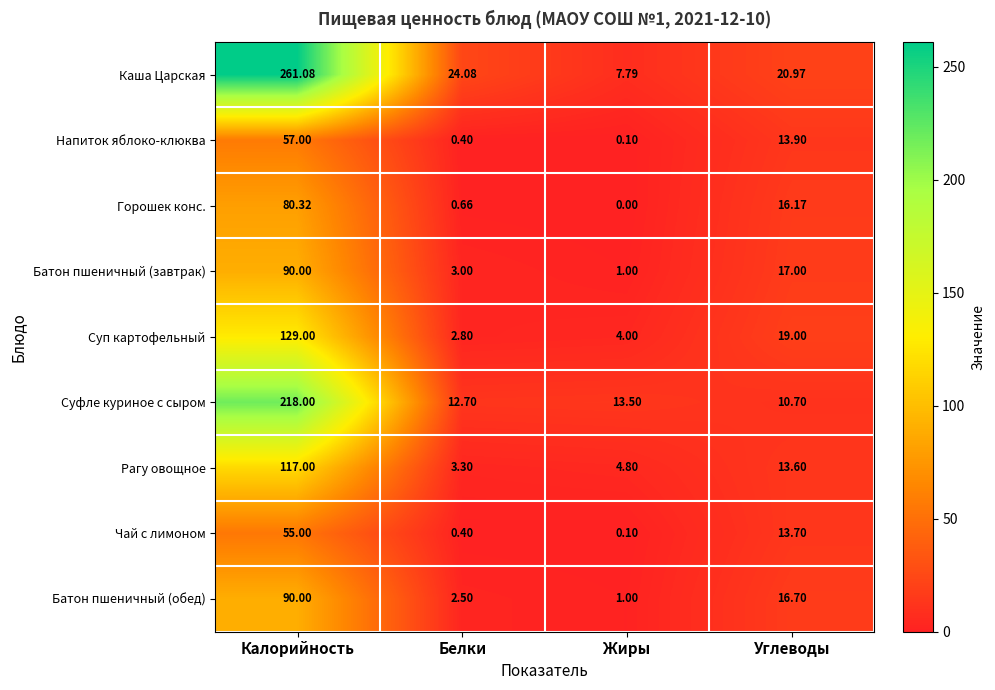

Which series has the largest total across all categories?

Каша Царская